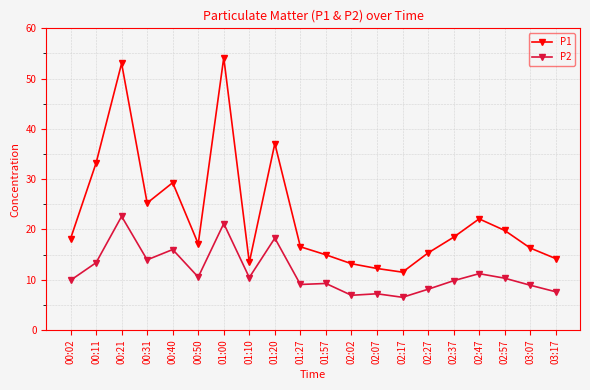

What is the average value of the P1 series?

22.8